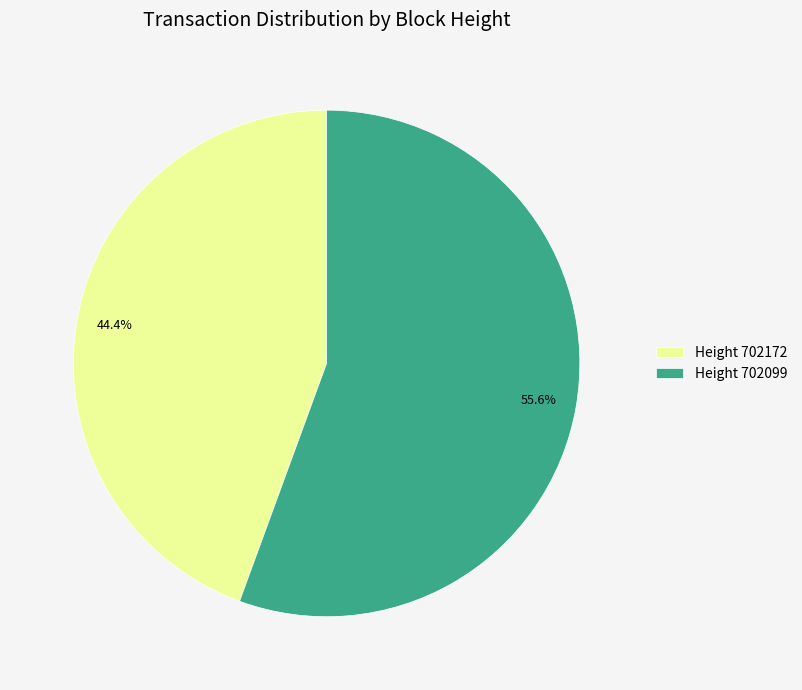

Rank the categories by value from highest to lowest.

Height 702099, Height 702172